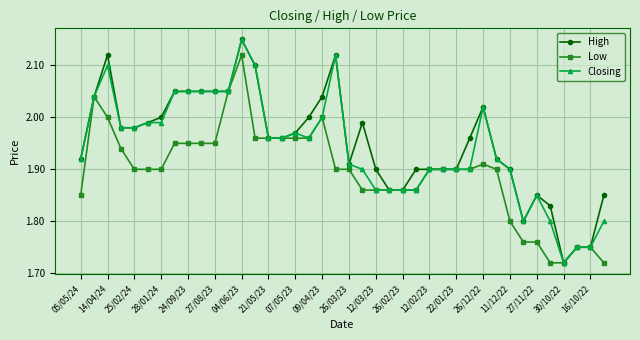

True or false: High has more than 2 interior local peaks.

True